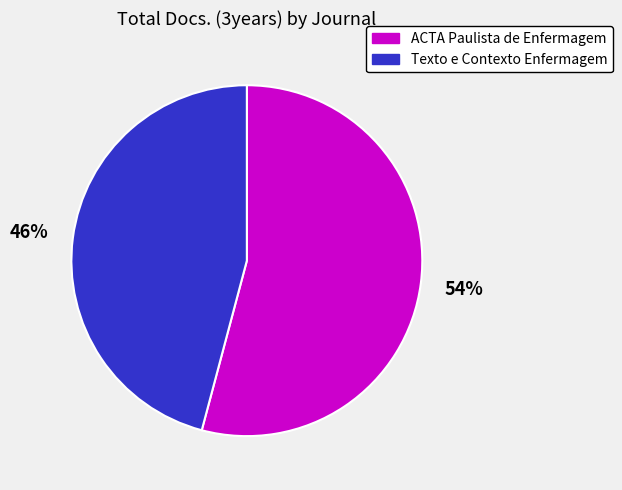

Count the number of slices in the pie.

2